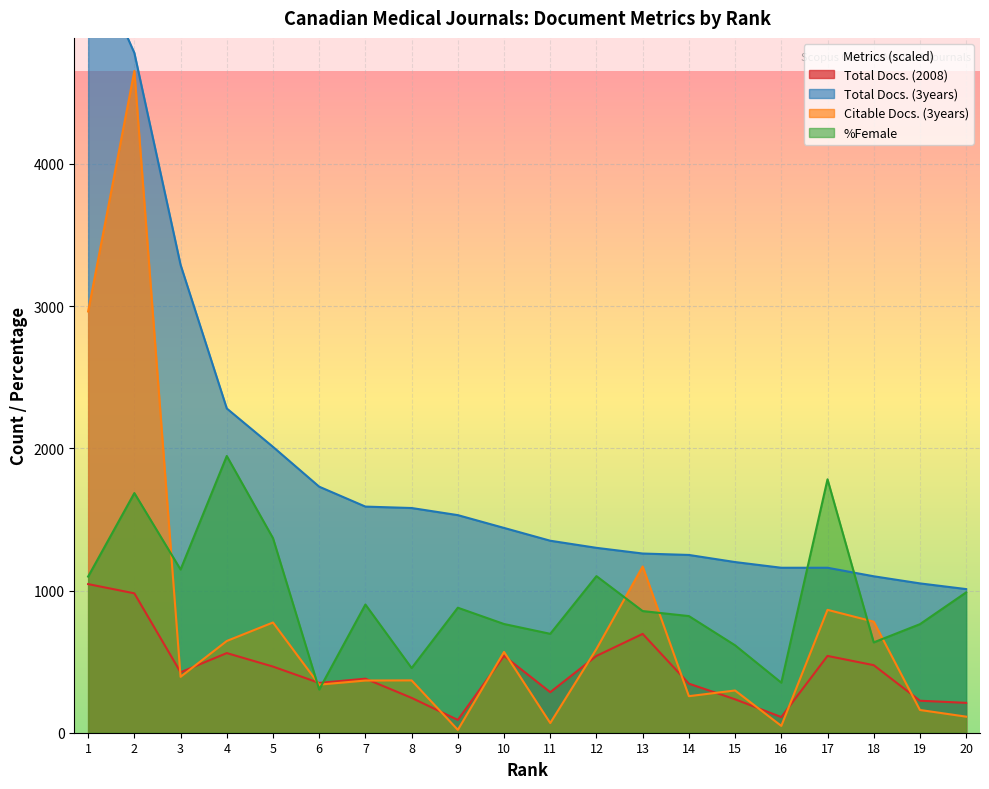

Which series ends up on top after the final intersection of Citable Docs. (3years) and Total Docs. (2008)?

Total Docs. (2008)